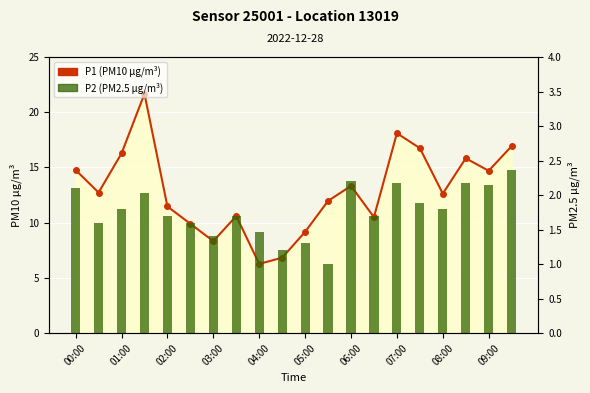

What is the total value across all series at 15?

18.6